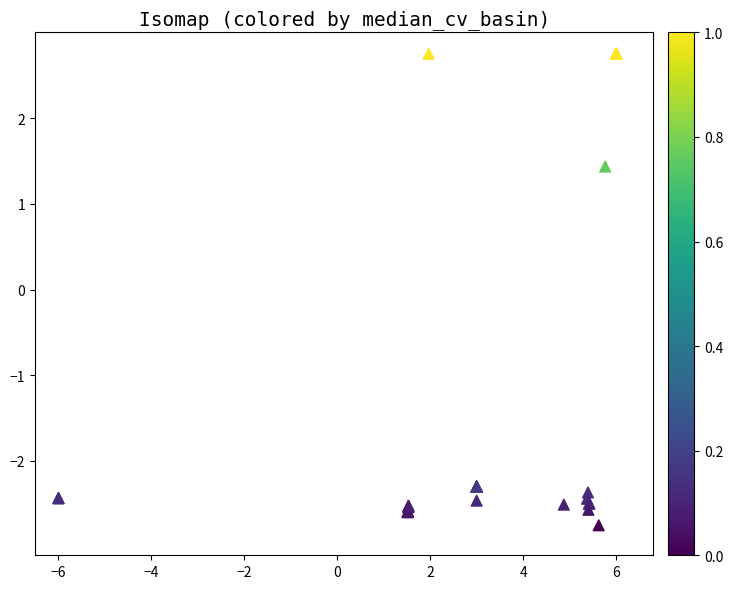

What Y value in the scatter plot is closest to 0?

1.4